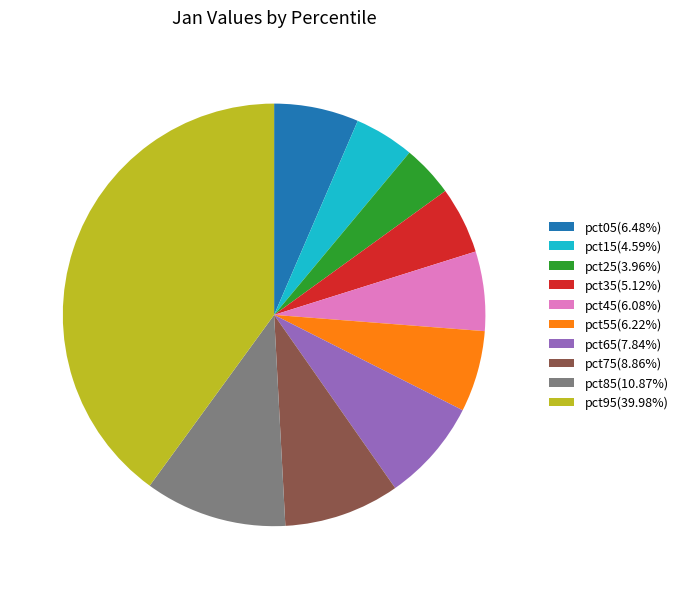

Does pct15(4.59%) account for over 50% of the chart?

No